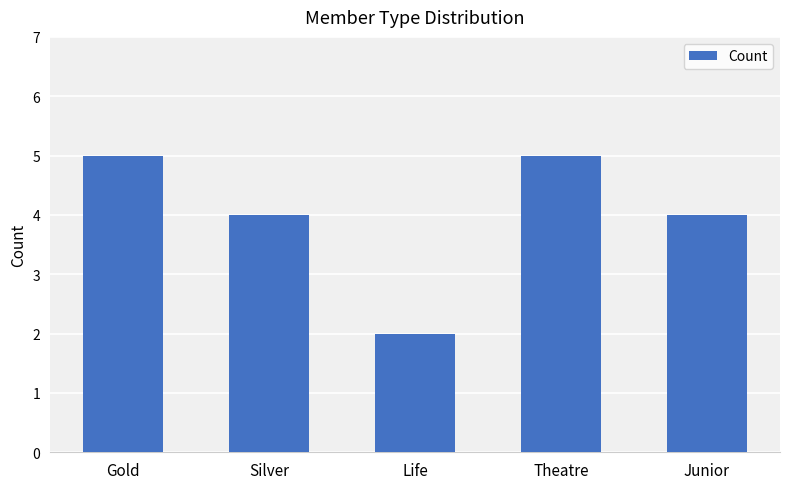

How many distinct data groups are displayed?

1